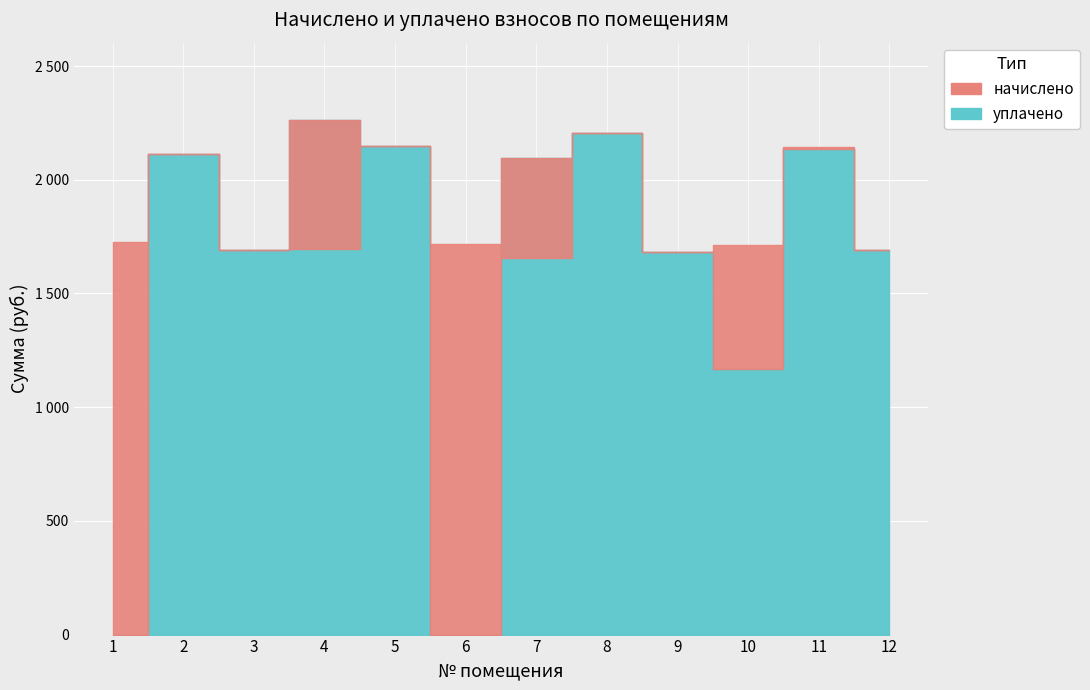

True or false: уплачено has more than 1 points higher than both neighbors.

True